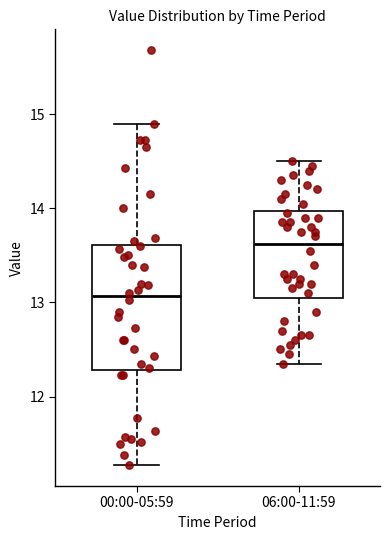

Reading left to right, read every box against the y-axis: the position of its median line, the range the box covers, and the ends of its whiskers. The values are not printed on the chart, so give them approximately, as read against the axis.

00:00-05:59: median 13.1, box 12.3 to 13.6, whiskers 11.3 to 14.9
06:00-11:59: median 13.6, box 13.1 to 14.0, whiskers 12.4 to 14.5